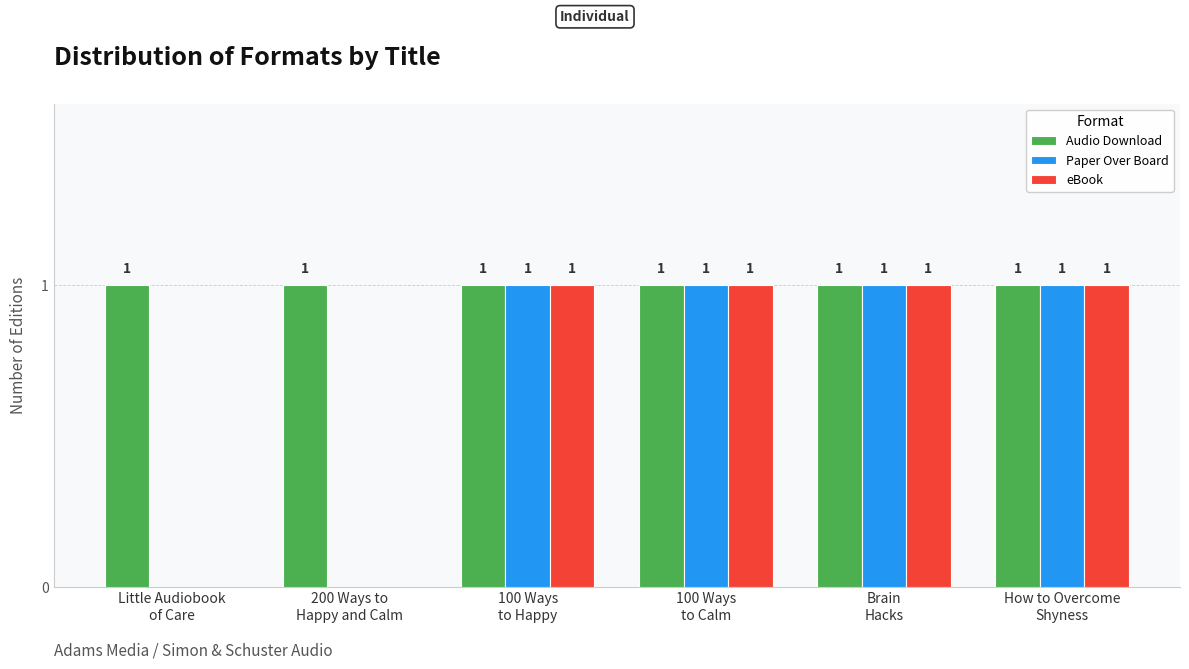

What is the approximate value of Audio Download at 100 Ways
to Happy?

1